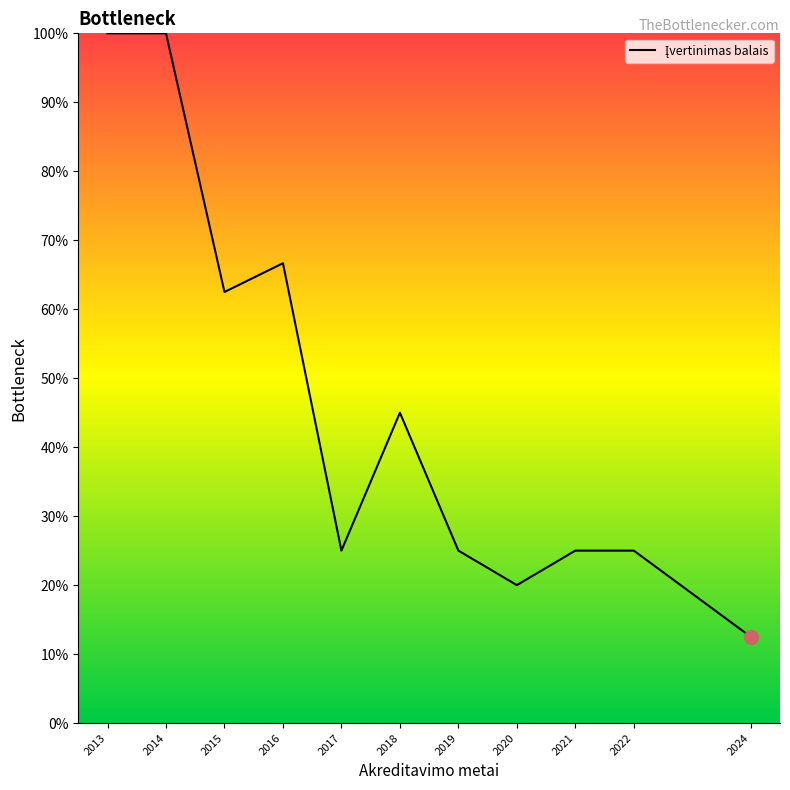

What is the average value?

46.1